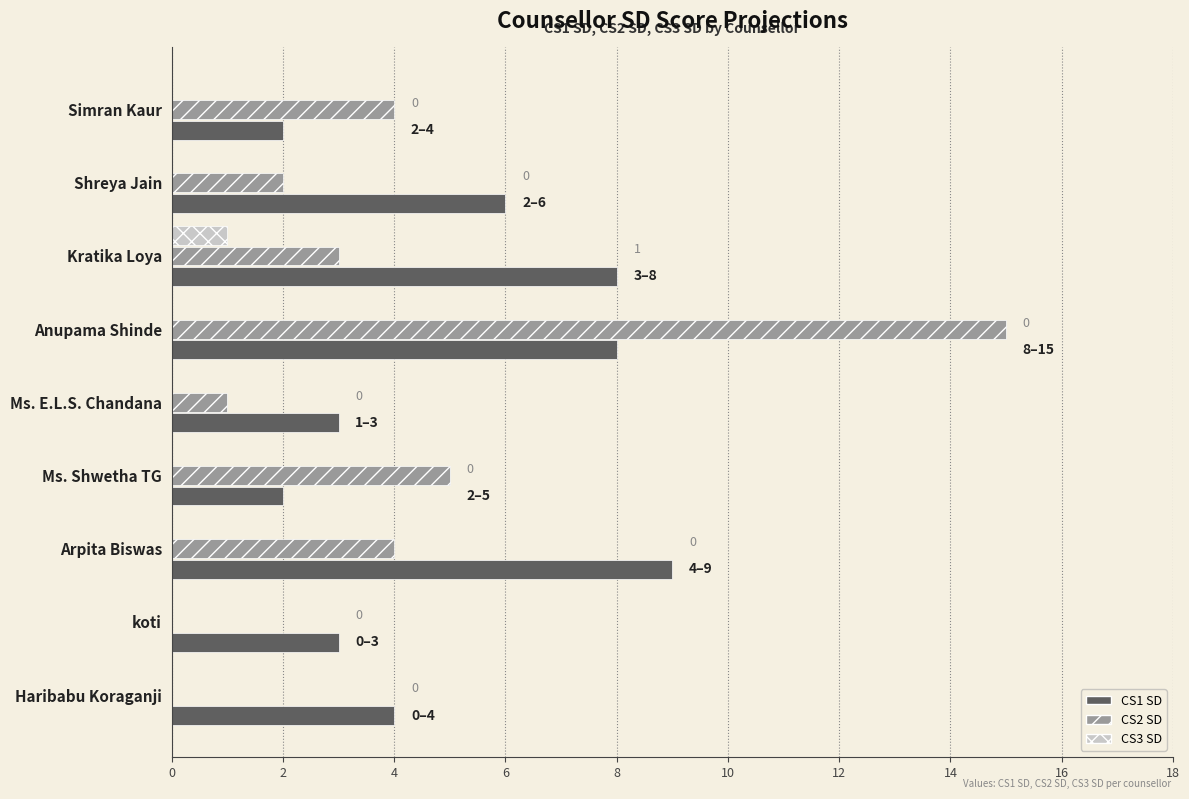

Which series has the largest total across all categories?

CS1 SD